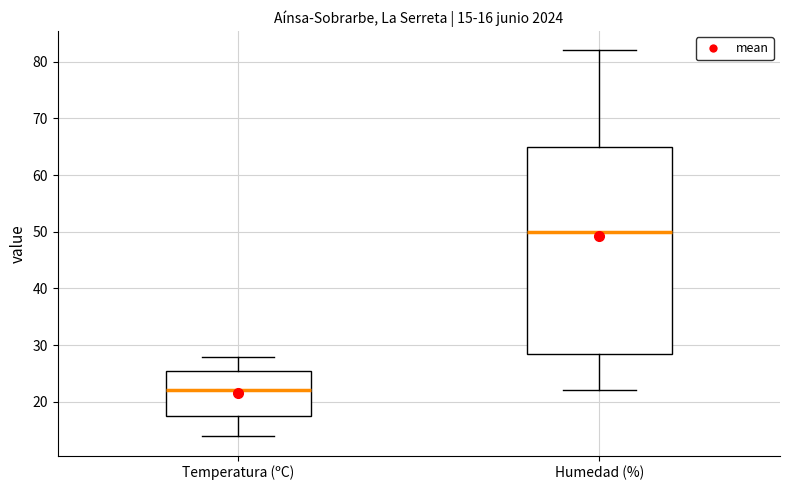

Which box is the tallest, from its lower edge to its upper edge?

Humedad (%)